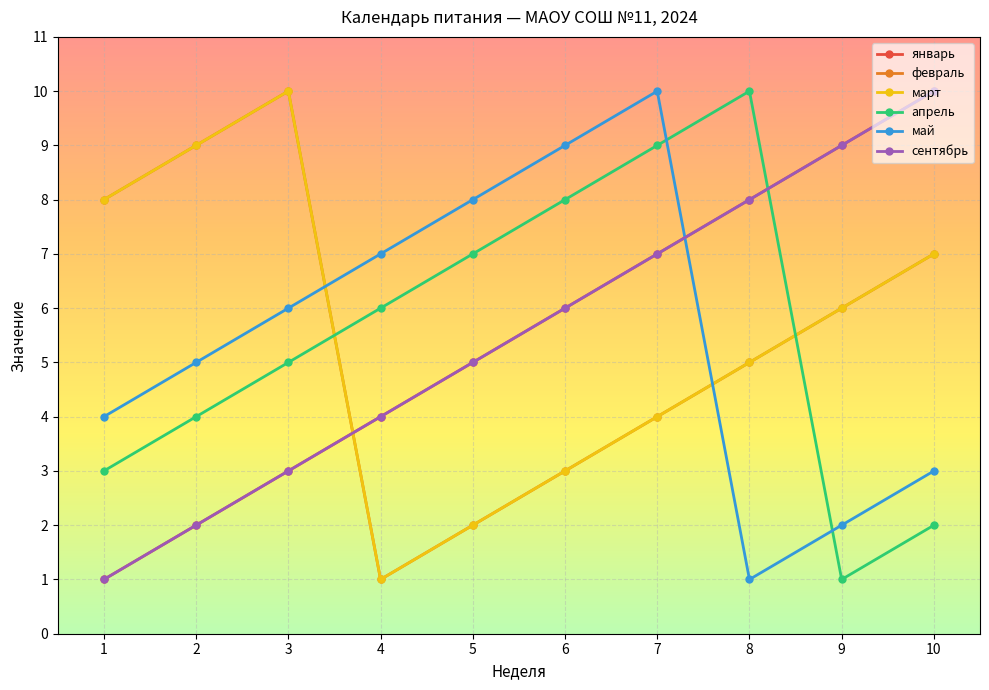

Where is the first local maximum for апрель?

8